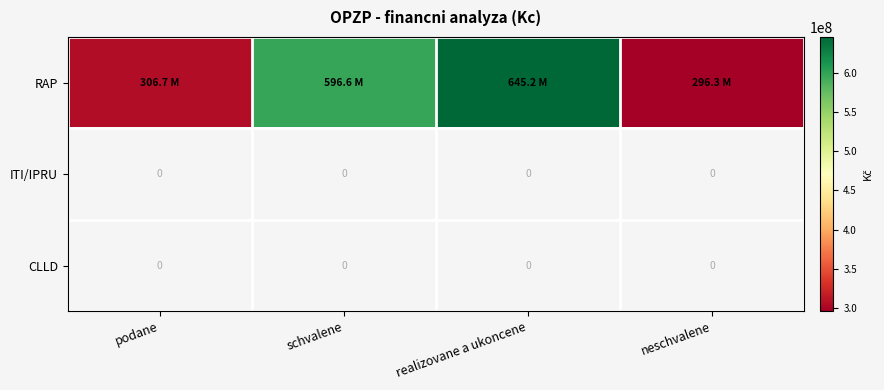

At podane, list the series in order from smallest to largest.

ITI/IPRU, CLLD, RAP